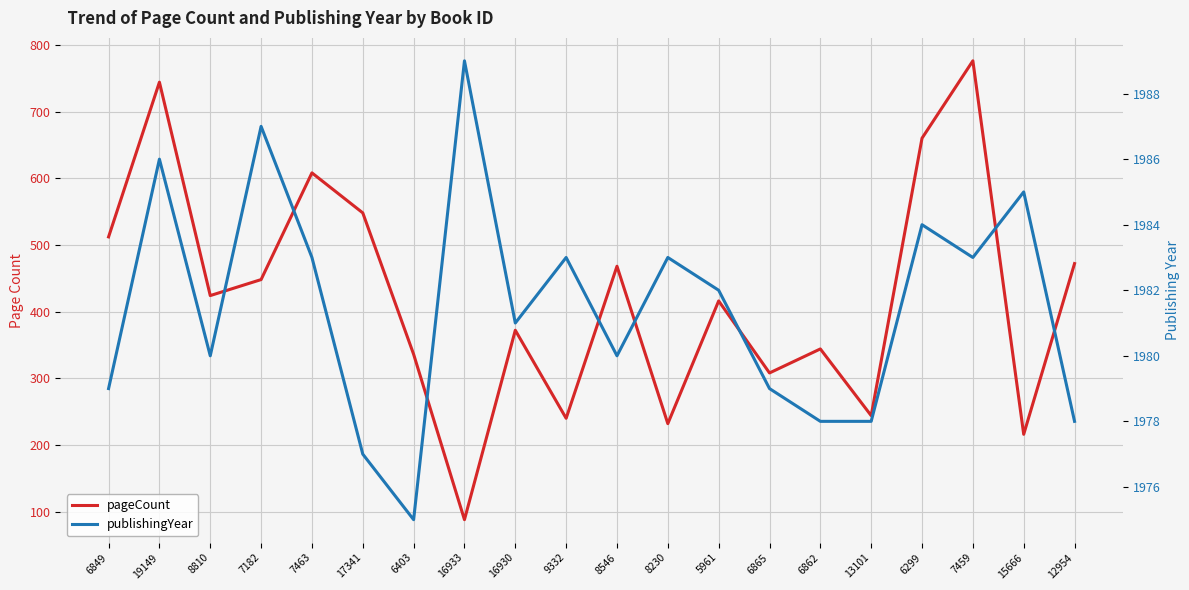

Is this an area chart (filled region under the line)?

No